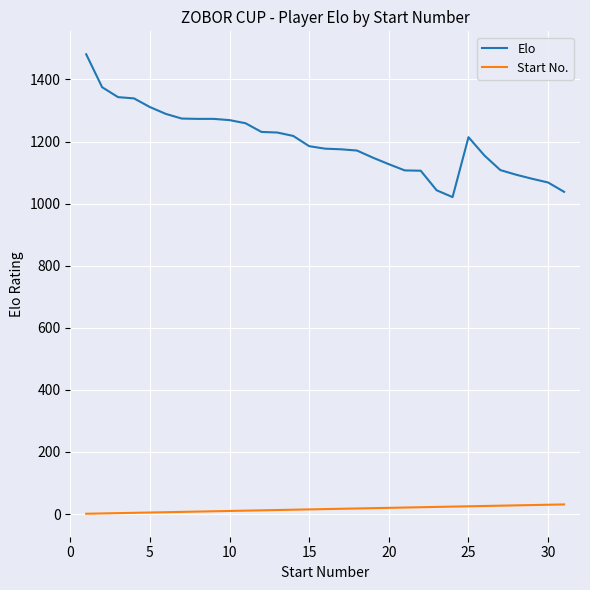

Which series has the largest total across all categories?

Elo